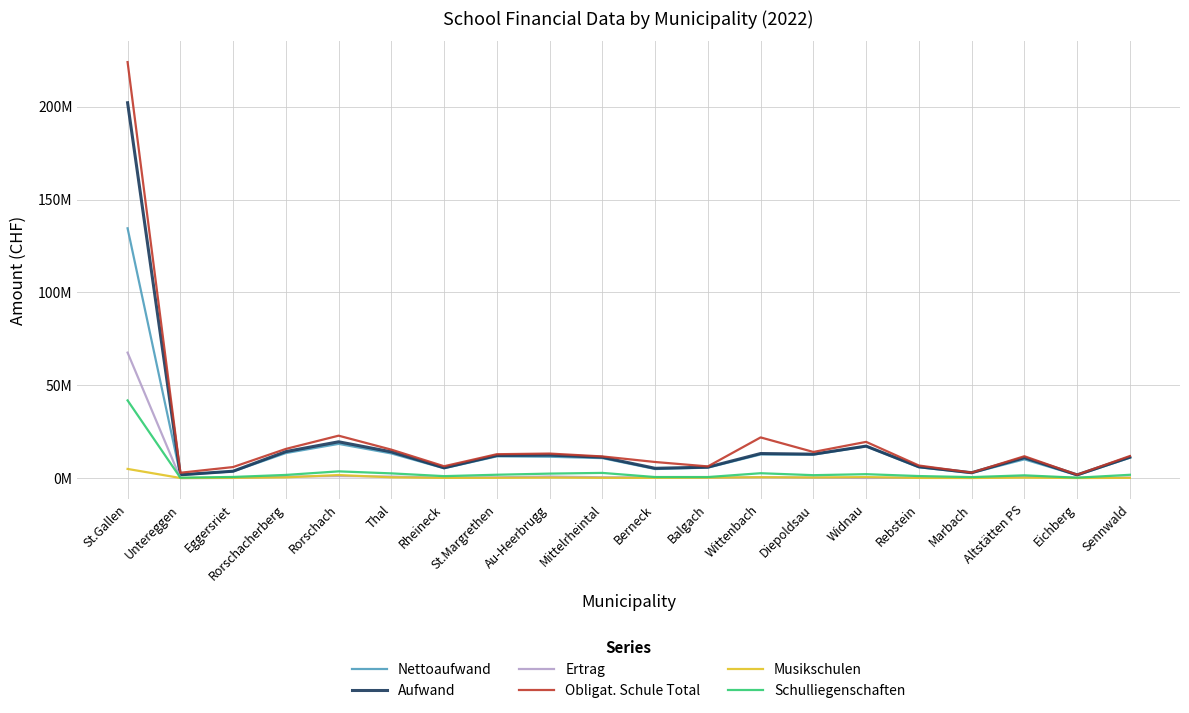

Where do Musikschulen and Ertrag first cross each other?

St.Gallen and Untereggen